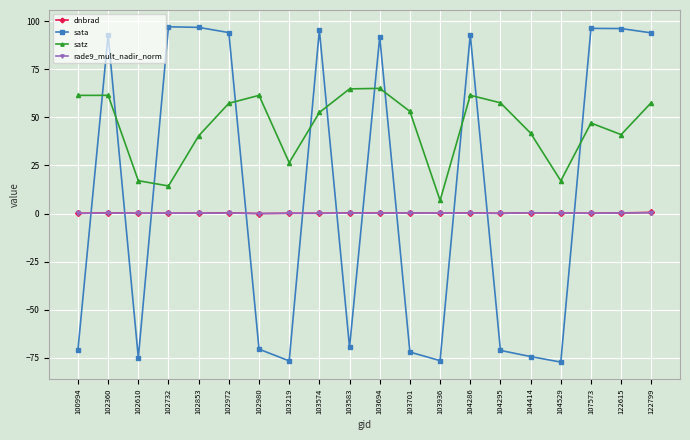

Count the number of data series in this chart.

4